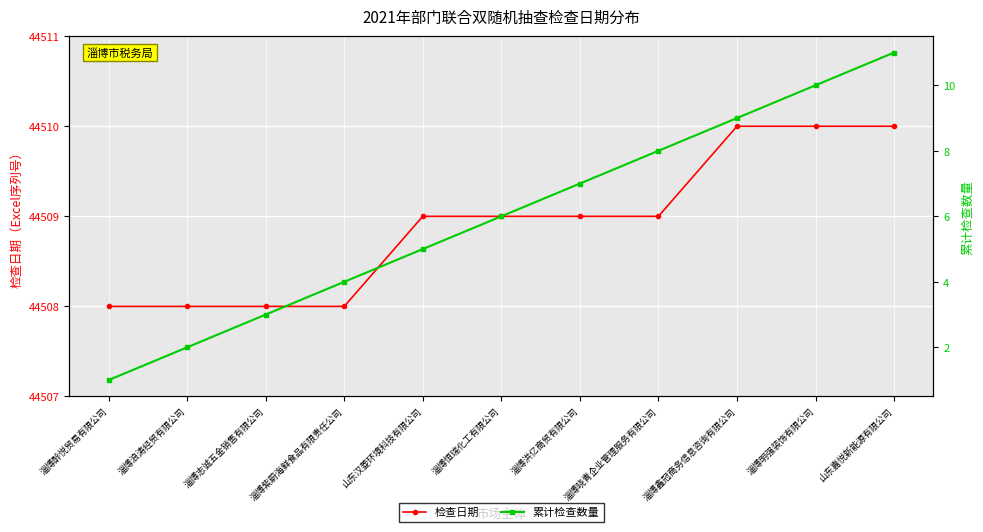

How many categories are shown in the chart?

11